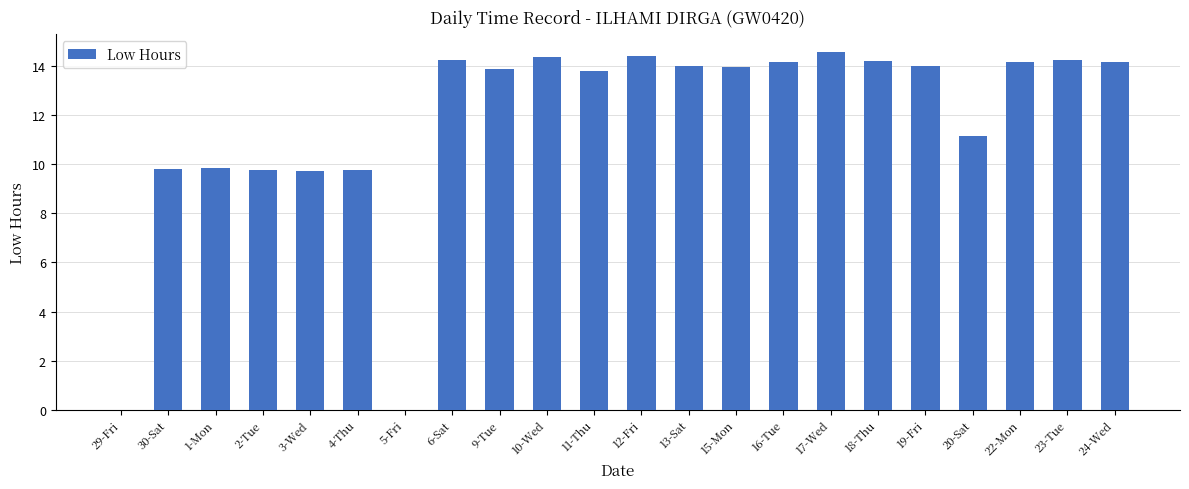

What is the greatest value displayed?

14.6